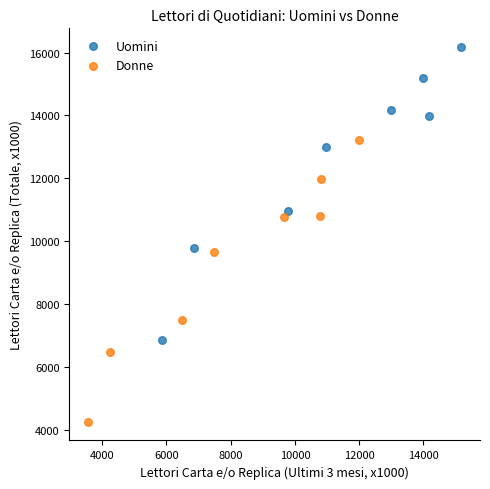

Which series contains the highest Y value?

Uomini